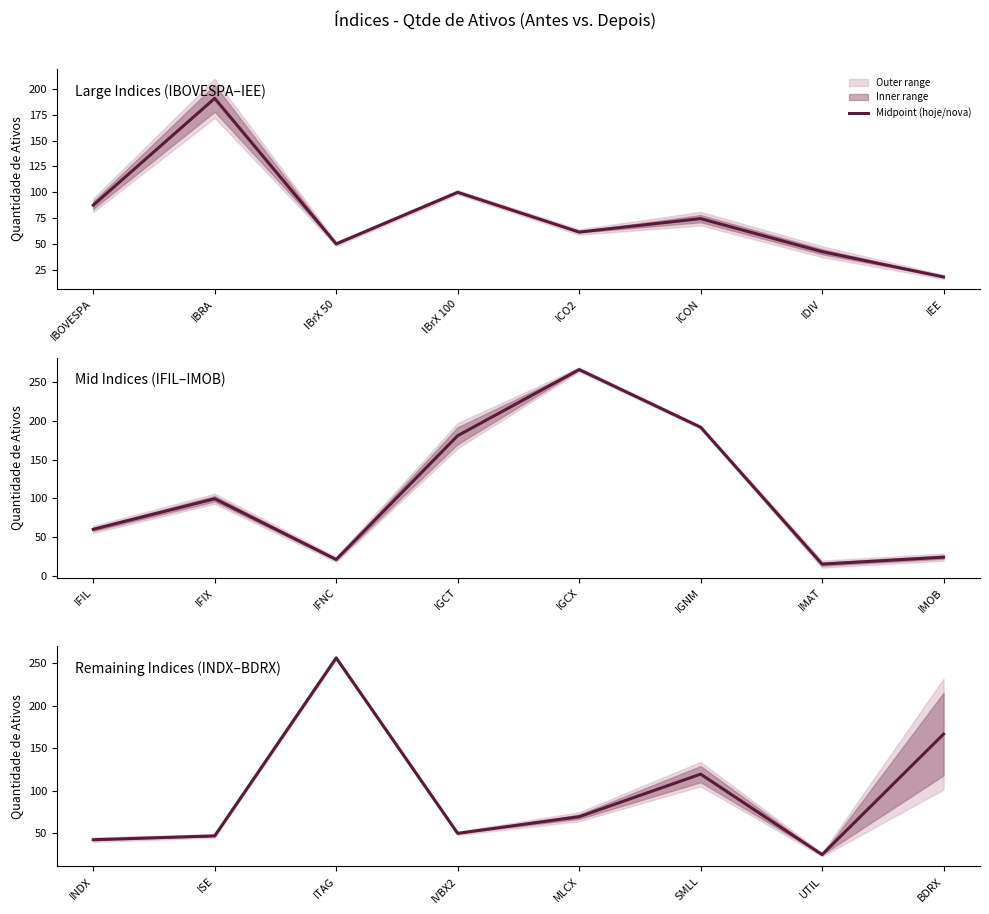

How many values exceed 69?

4